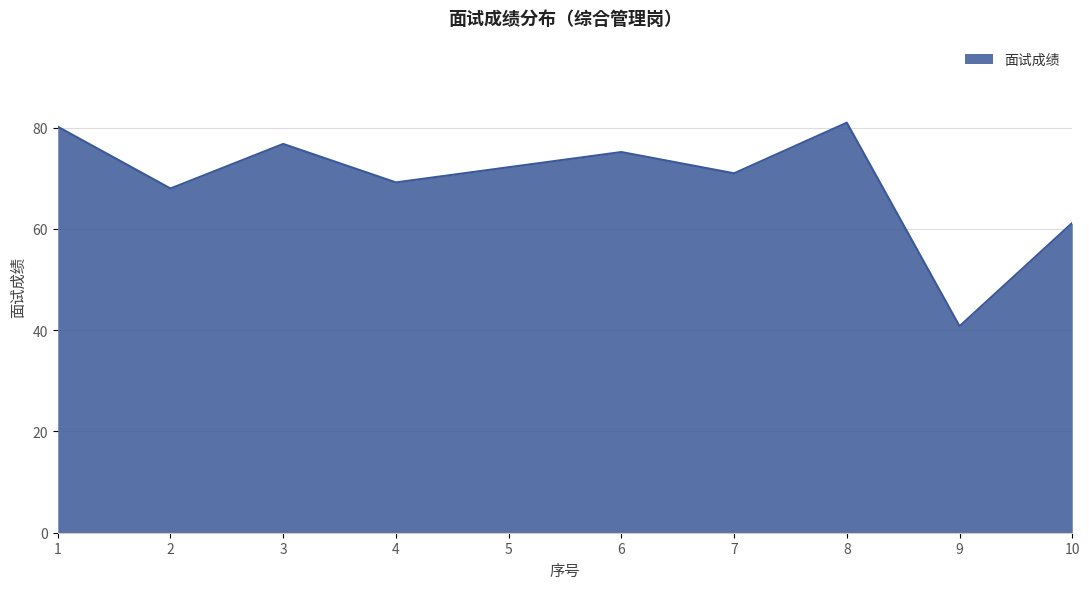

Rank the categories by value from highest to lowest.

8, 1, 3, 6, 5, 7, 4, 2, 10, 9